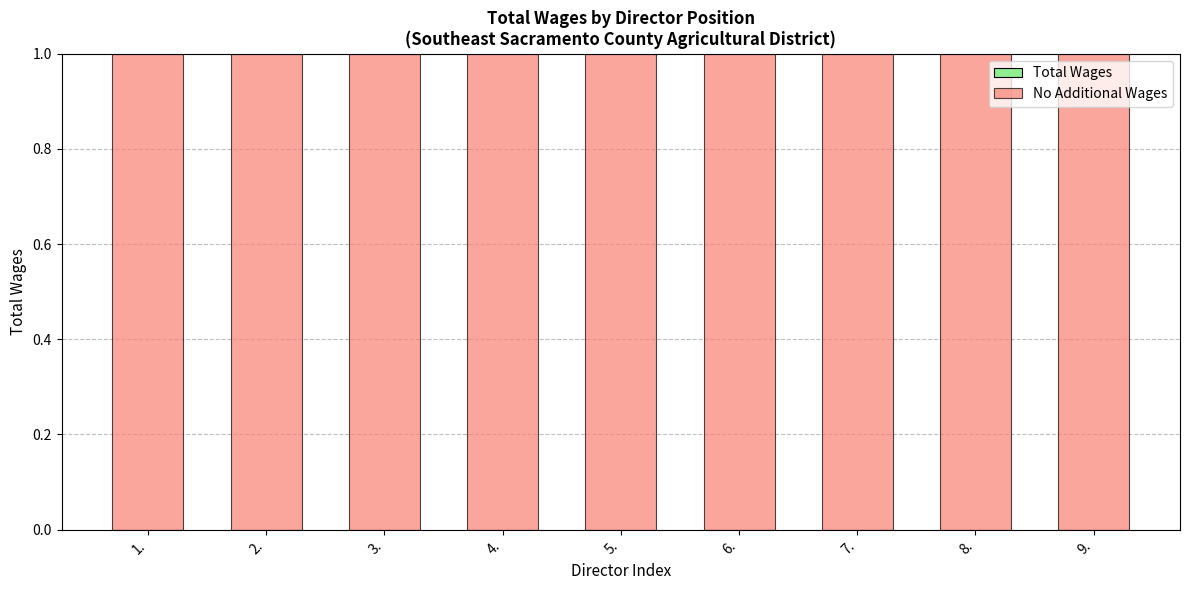

What is the difference between the highest and lowest values at 4.?

1